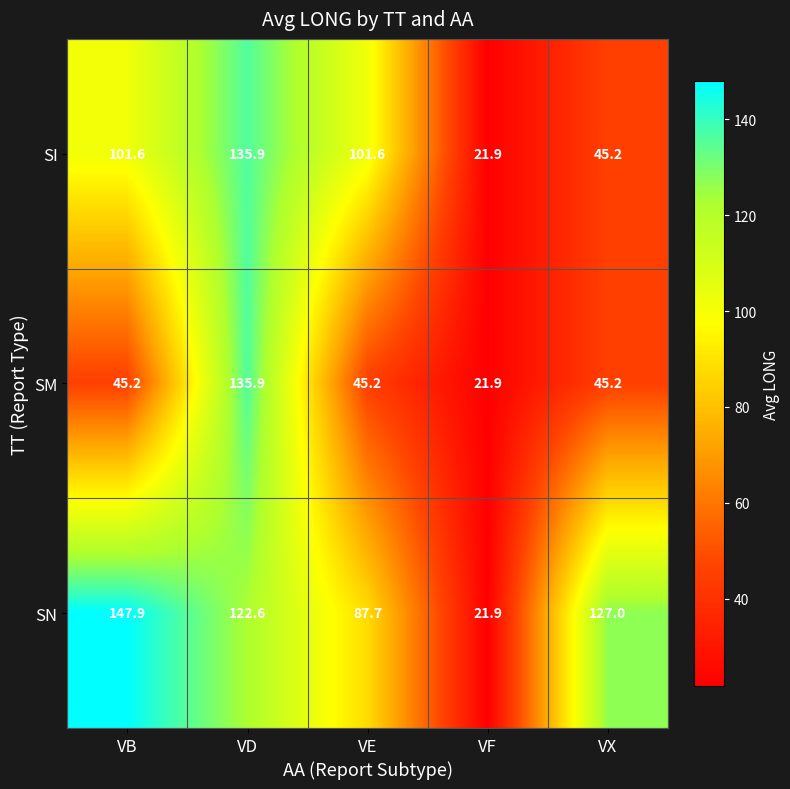

At which label is SN closest to 84?

VE